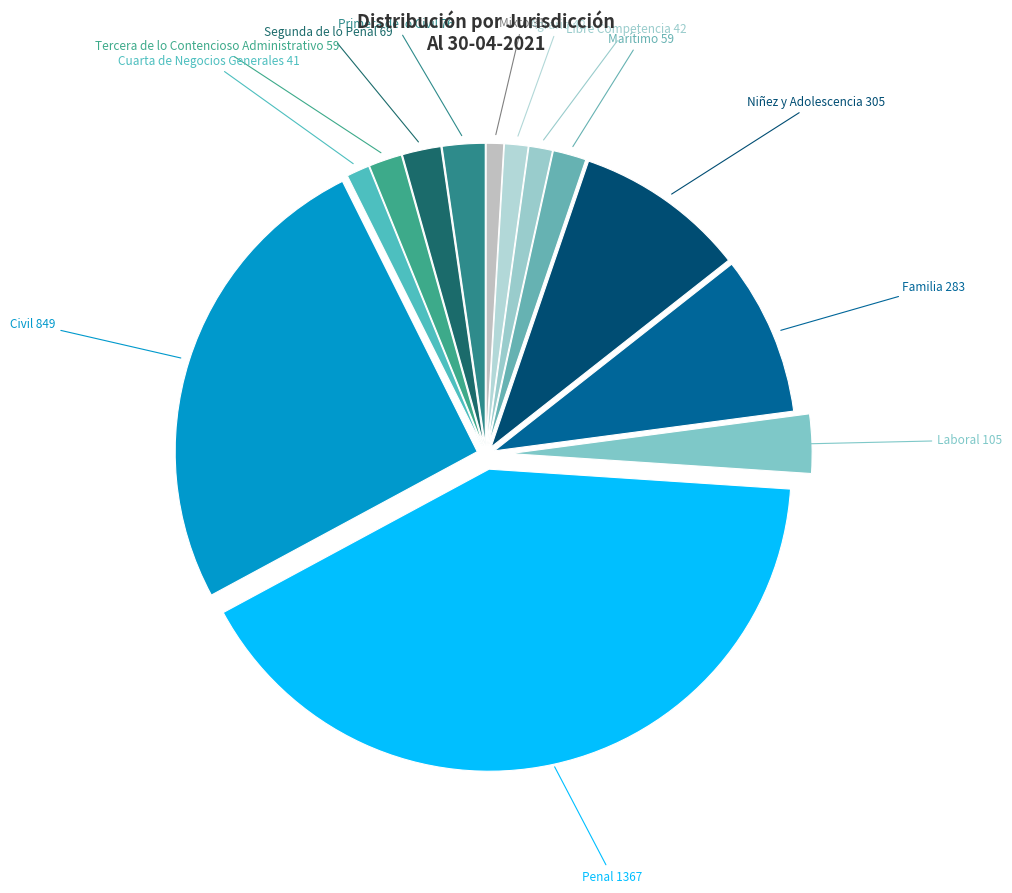

Do Cuarta de Negocios Generales and Marítimo together represent more than half of the pie?

No